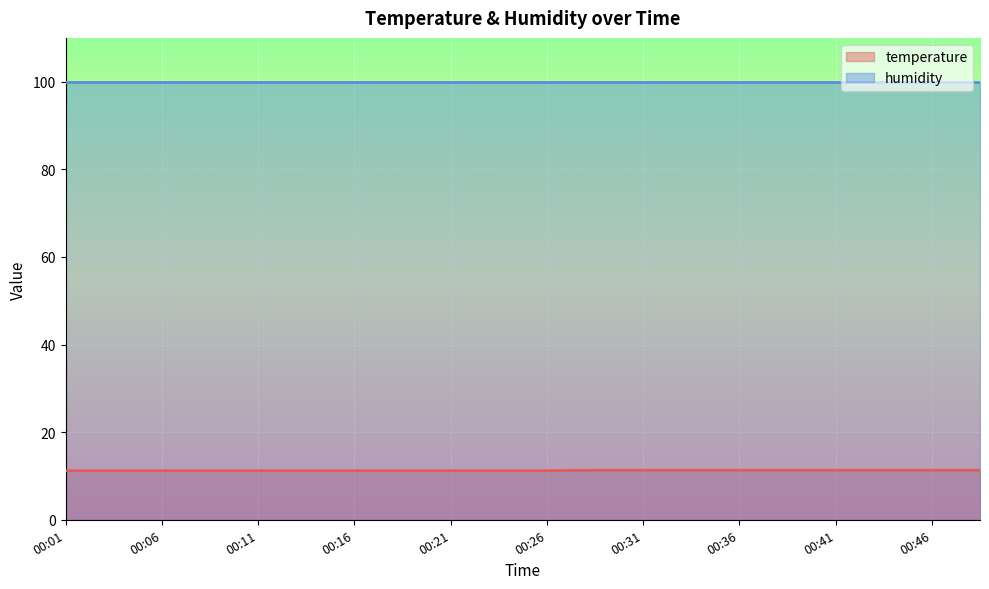

What is the change in value from 00:16 to 00:36?

+0.1